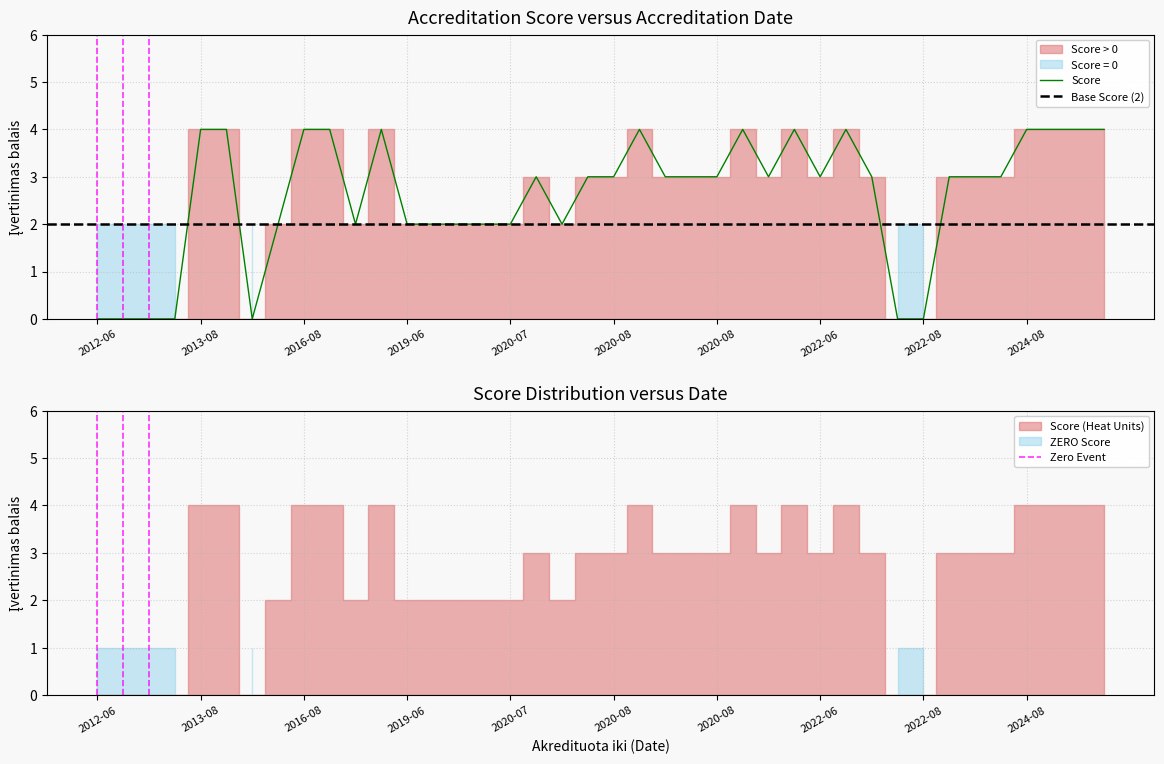

At which category does Avg Score reach its first local valley?

2015-07-01